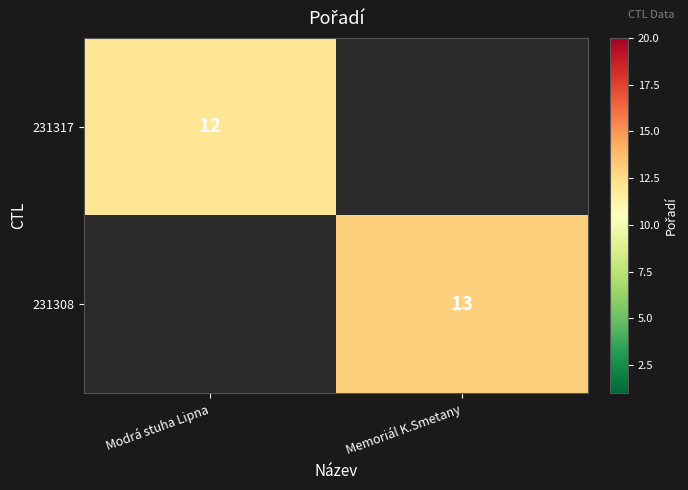

How many categories are shown in the chart?

2